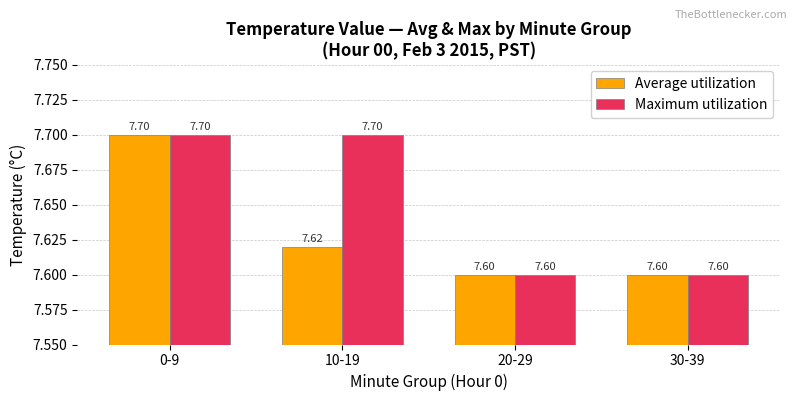

Reading left to right, transcribe all the data shown in this chart.

Average utilization: 7.7	7.6	7.6	7.6
Maximum utilization: 7.7	7.7	7.6	7.6